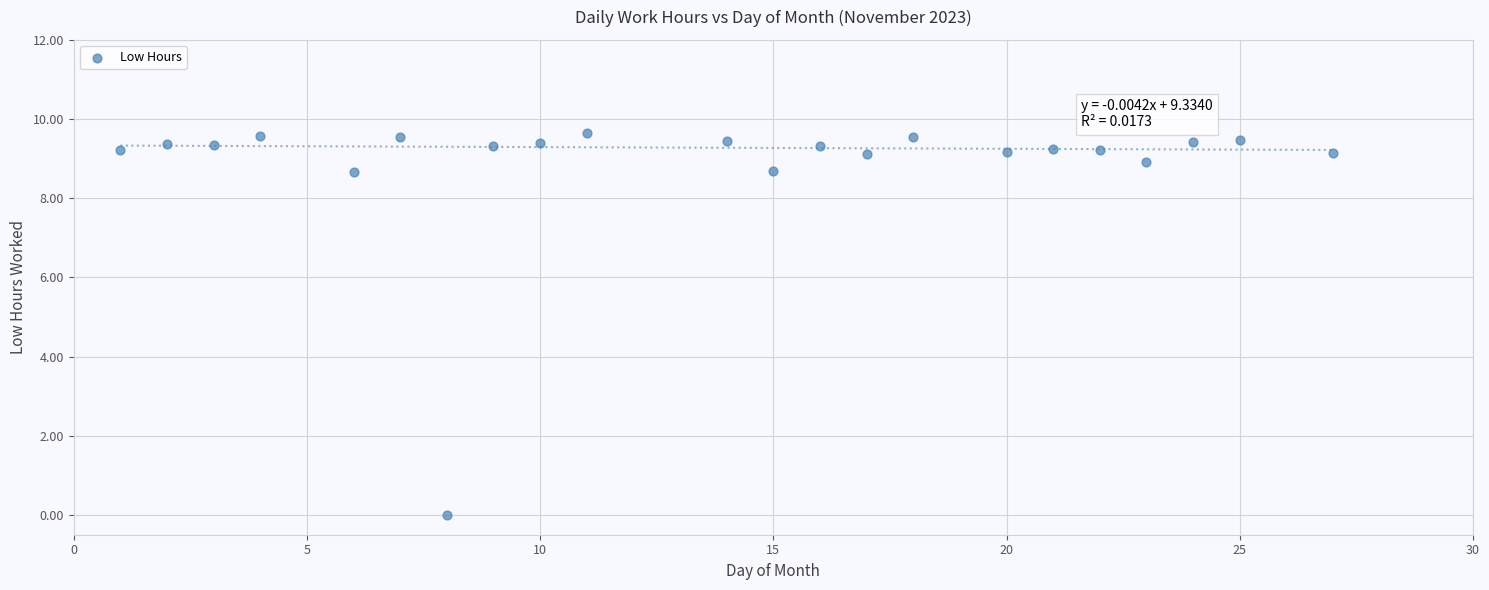

What is the range of Y values (max minus min)?

9.6